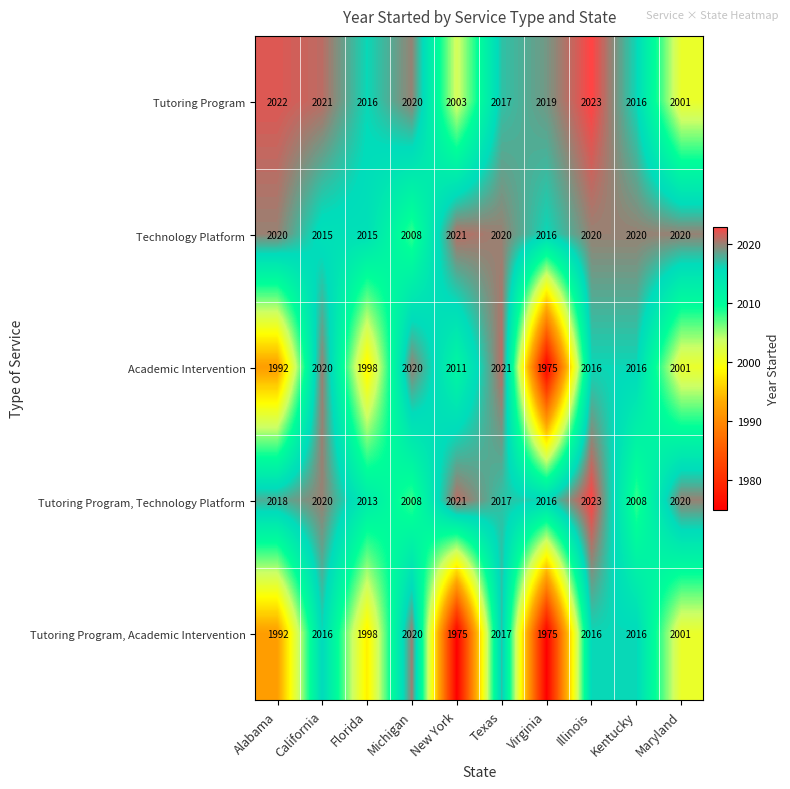

How many data points in Tutoring Program are less than 2019?

5